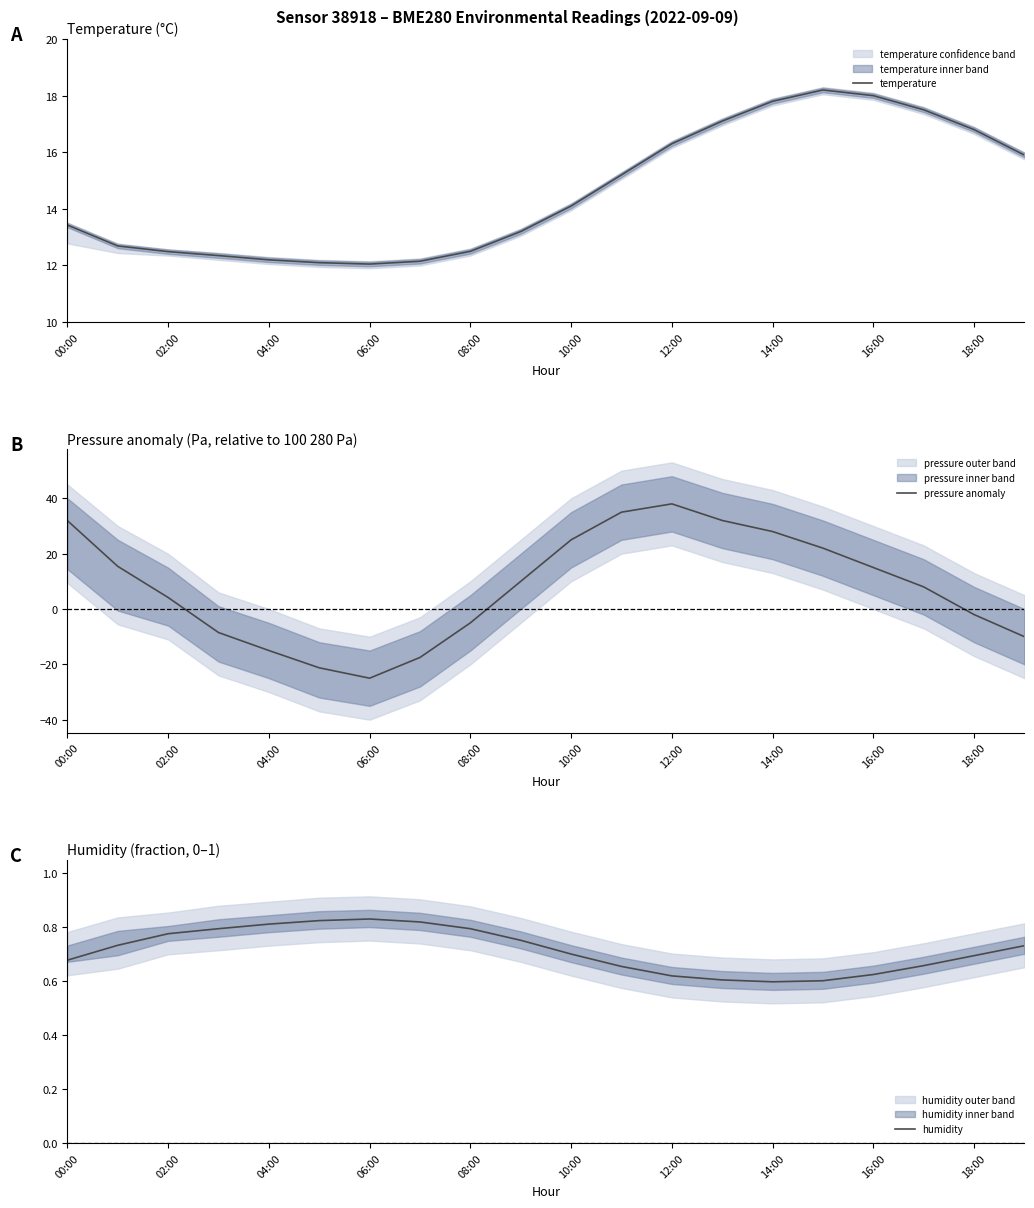

Is it true that temperature equals 12.5 at 08:00?

True